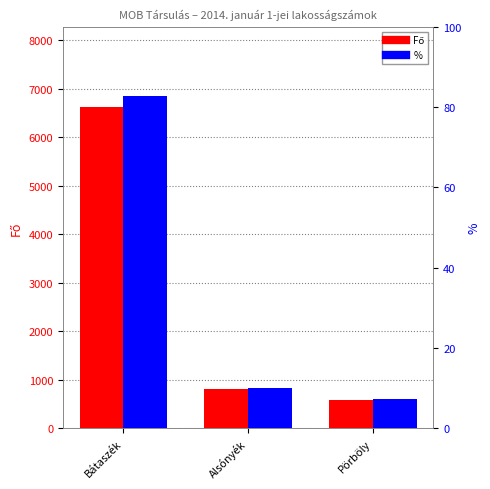

At Alsónyék, list the series in order from smallest to largest.

%, Fő